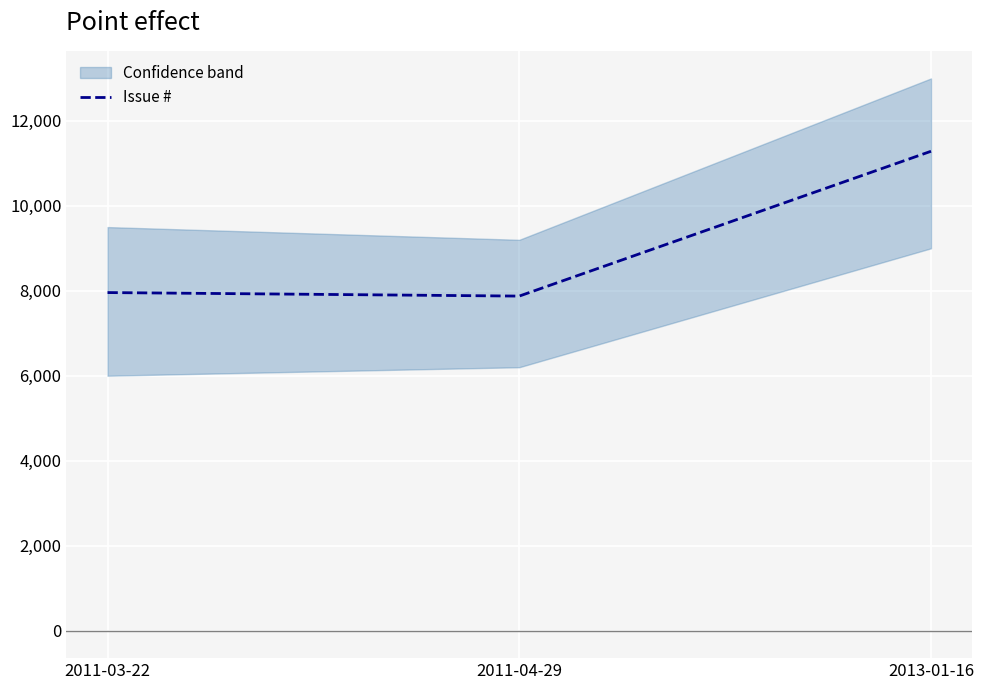

What is the average value?

9039